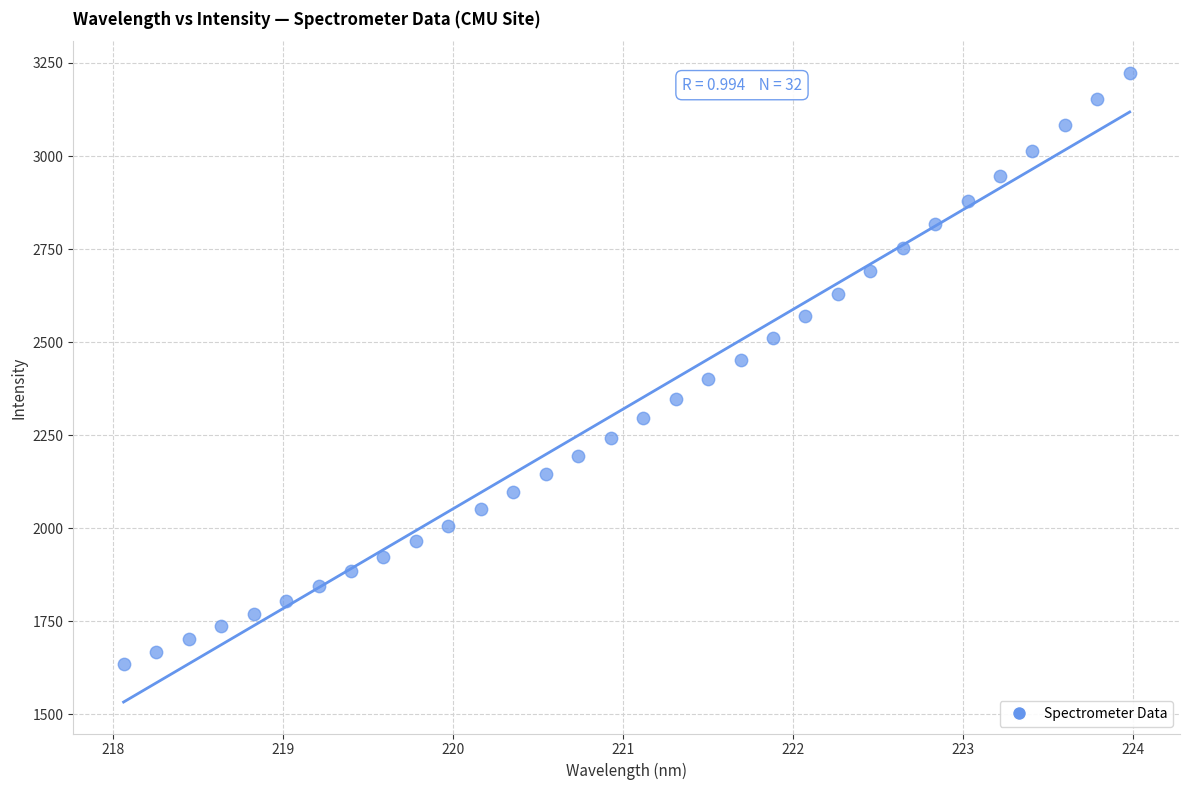

What is the range of Y values (max minus min)?

1587.5